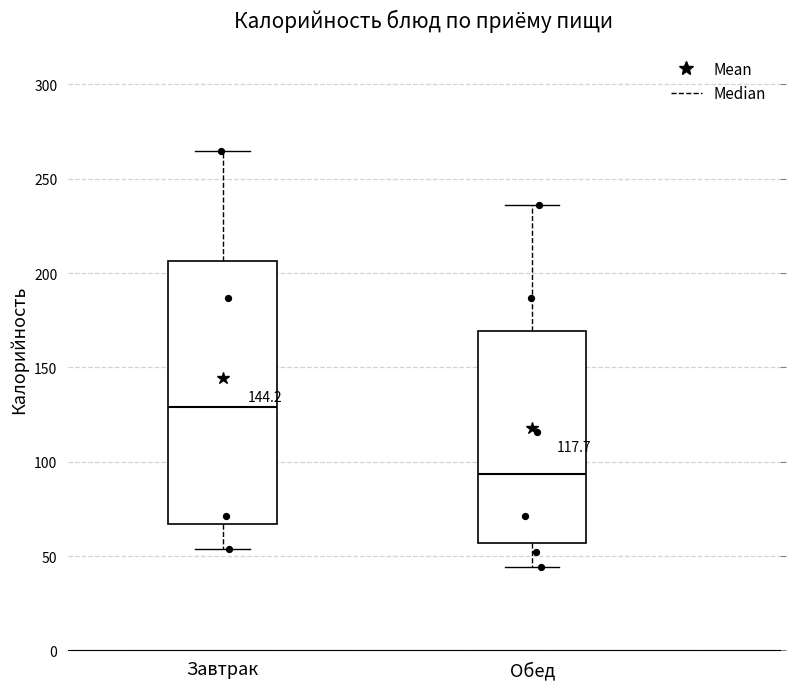

Reading left to right, transcribe this box plot: for each box, give where its median line is, the range the box spans, and where its two whiskers end, as read against the y-axis. The values are not printed on the chart, so give them approximately, as read against the axis.

Завтрак: median 130, box 65 to 205, whiskers 55 to 265
Обед: median 95, box 55 to 170, whiskers 45 to 235